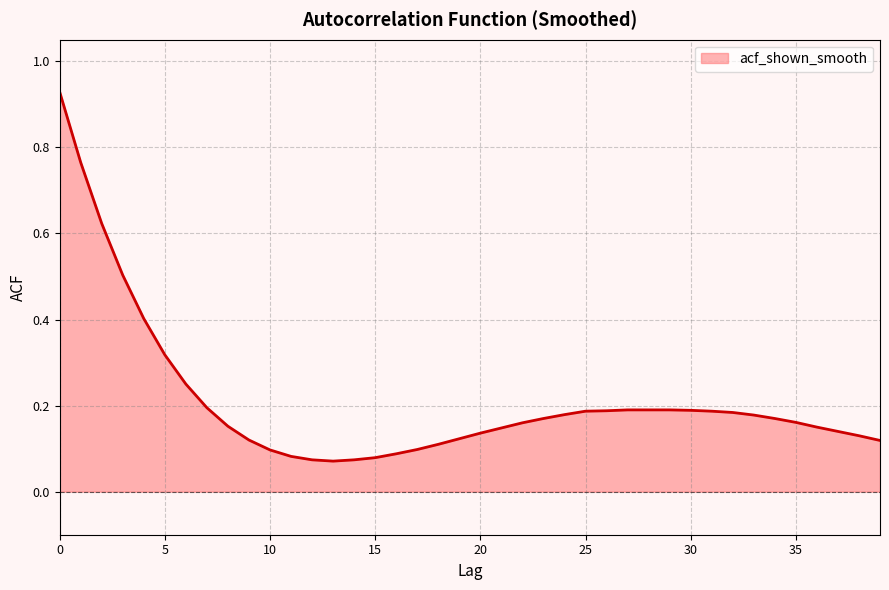

At which category does the chart reach its minimum across all series?

13